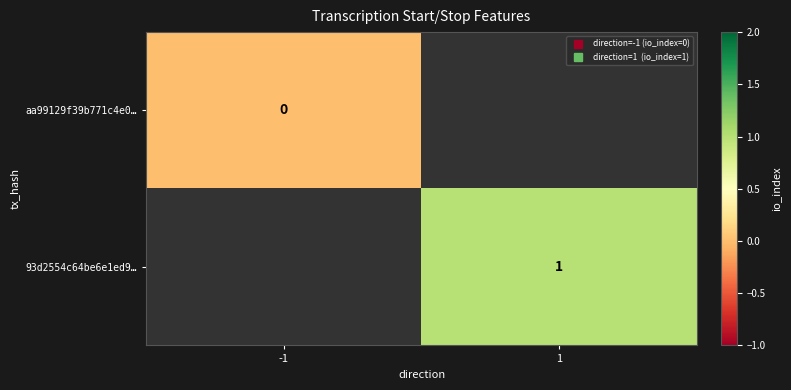

Which series has the largest range (max minus min)?

aa99129f39b771c4e0…